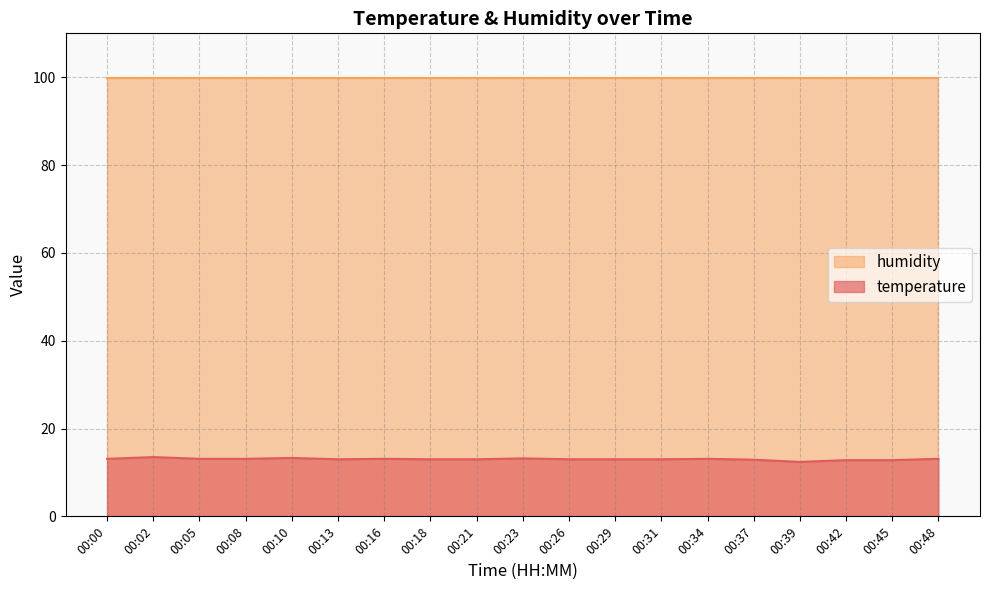

What is the average value?

13.0